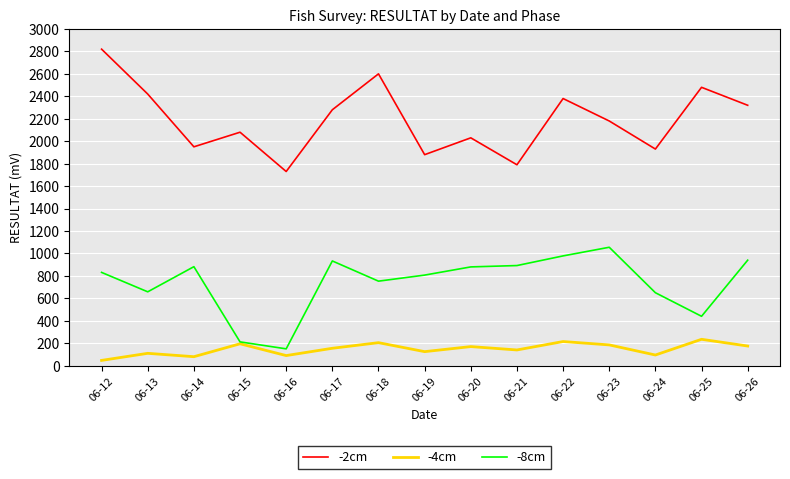

True or false: -2cm and -4cm cross at least once.

False